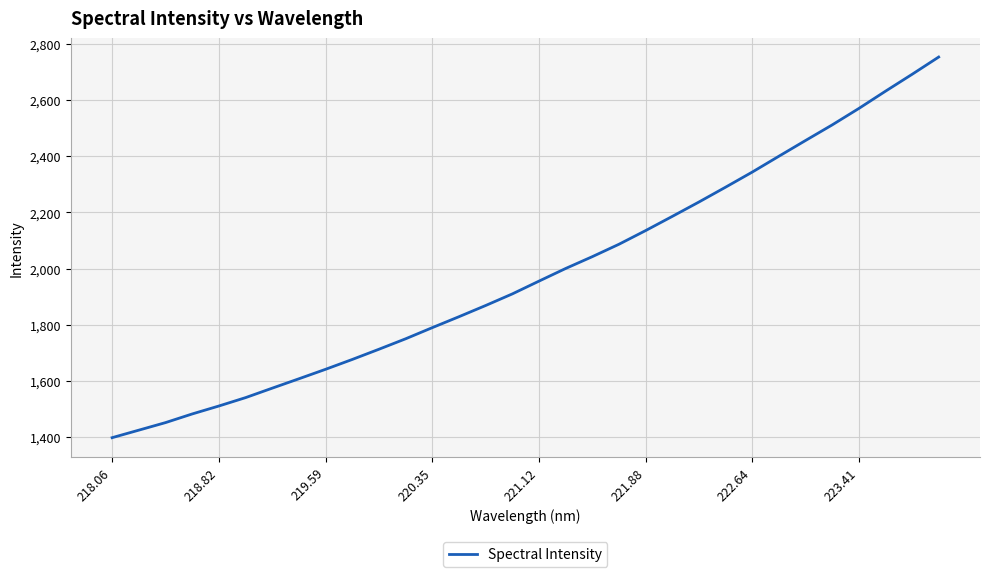

What is the difference between the maximum and minimum values?

1353.8